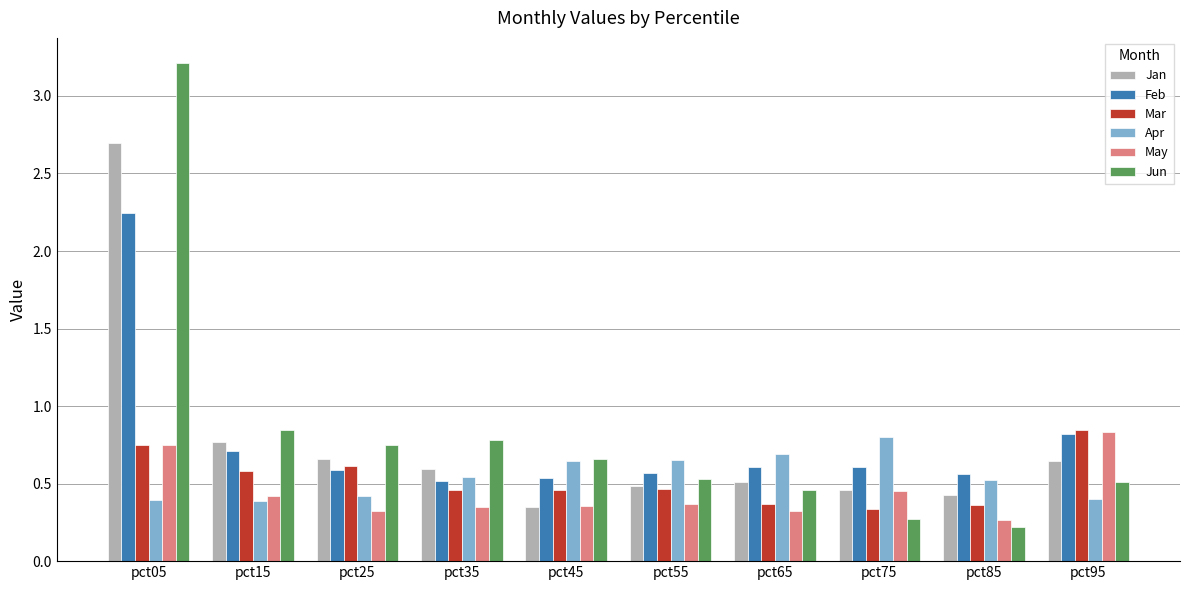

What is the sum of all Jan values?

7.6